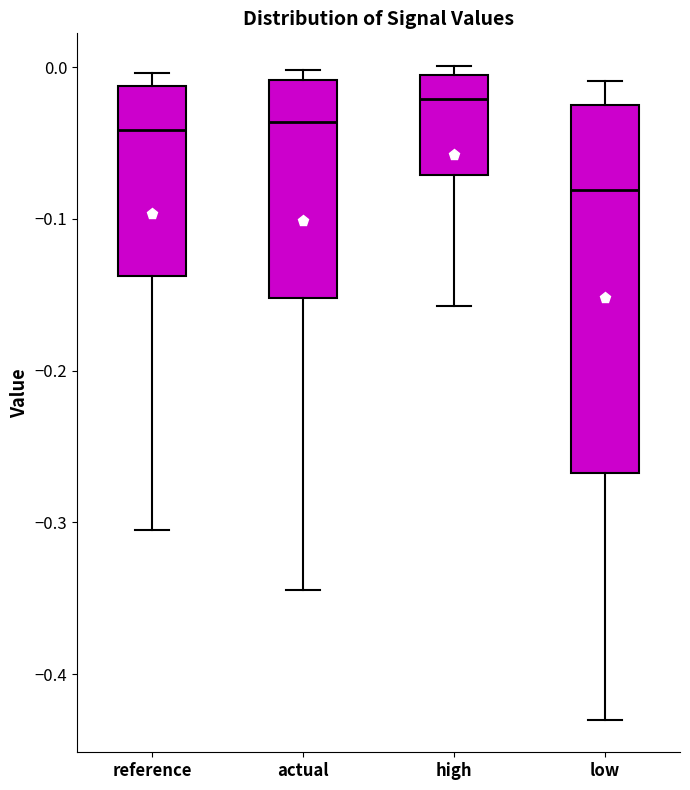

Which box's median line is the highest?

high